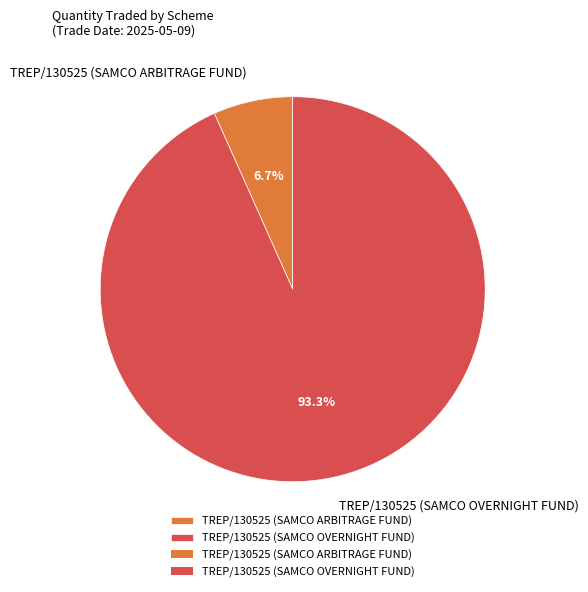

To the nearest percent, what is the difference between the TREP/130525 (SAMCO OVERNIGHT FUND) and TREP/130525 (SAMCO ARBITRAGE FUND) slice percentages?

87%